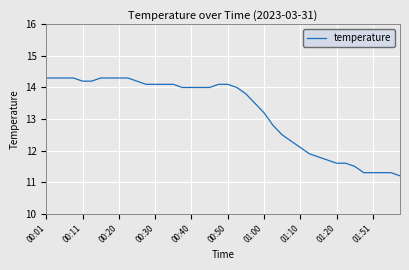

What is the difference between the maximum and minimum values?

3.1